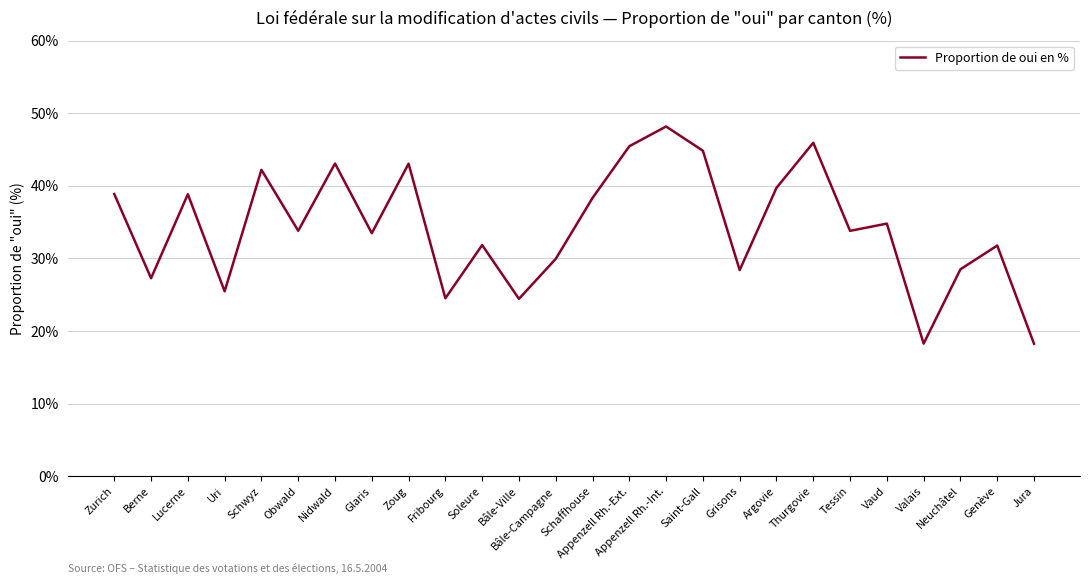

How many interior local peaks (higher than both neighbors) does the data have?

9